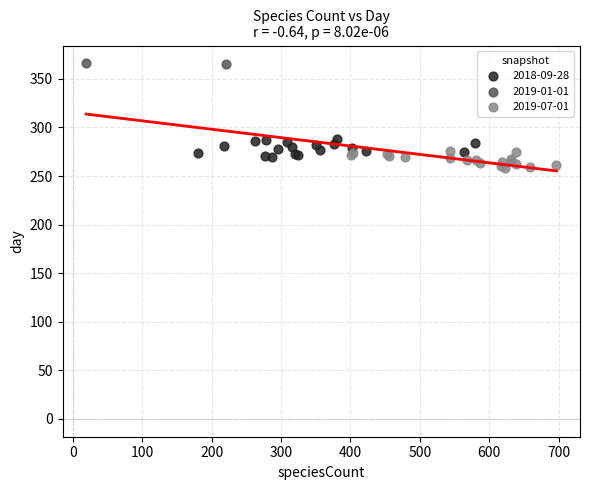

What are all the series names shown in the legend?

2018-09-28, 2019-01-01, 2019-07-01